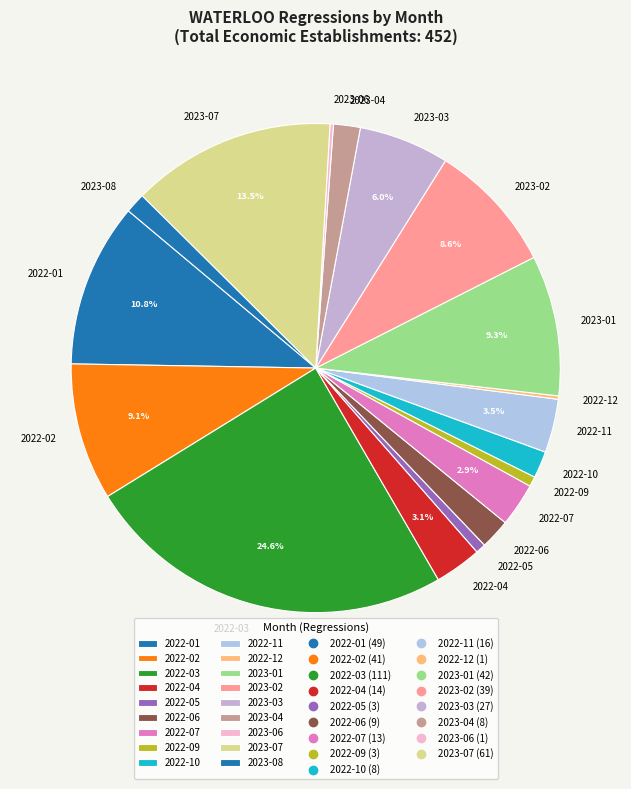

Is there a majority slice in this chart?

No